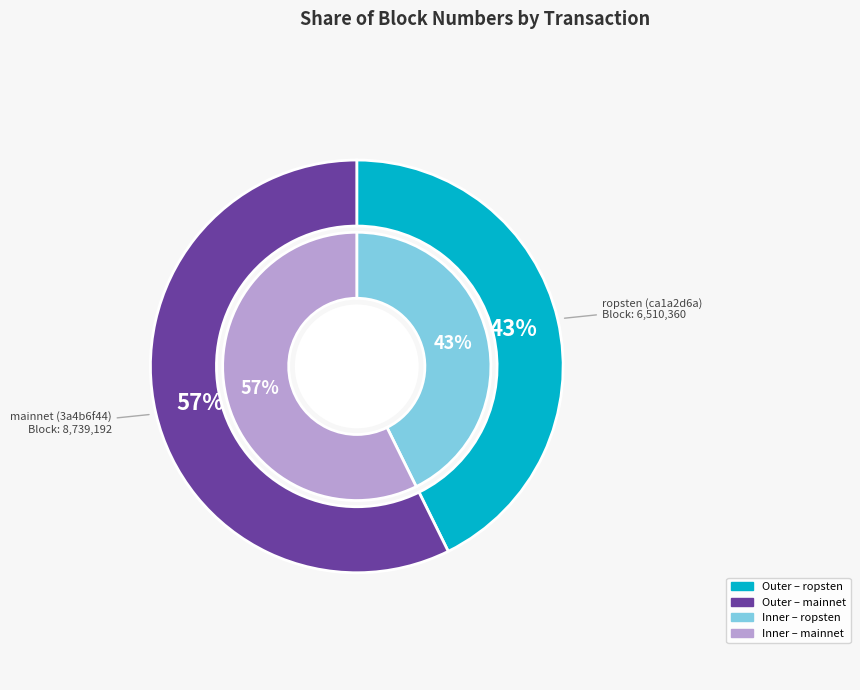

What is the change in value from ca1a2d6a-e873-11e9-8dd1-d60cfe4a1df9 to 3a4b6f44-ee74-11e9-b790-ca06f09d33b7?

+2228832